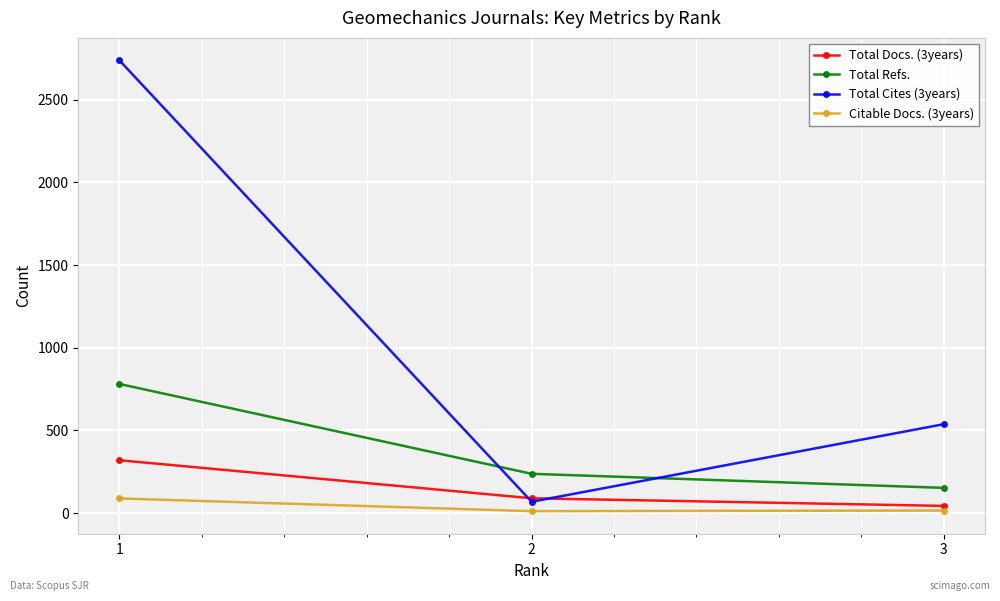

Count the Total Docs. (3years) values in the range 44 to 320.

3